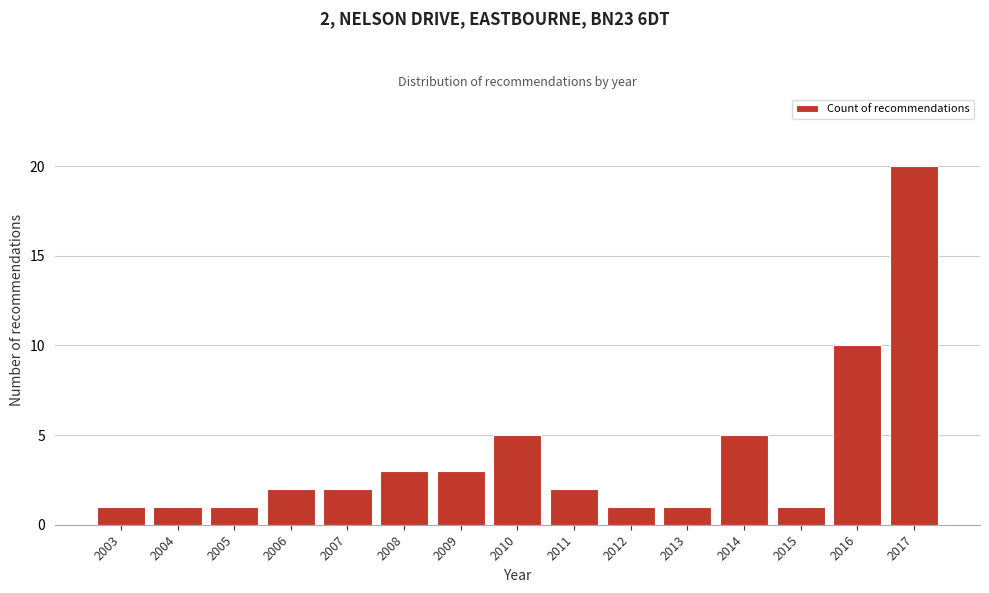

Reading left to right, transcribe all the data shown in this chart.

2003=1	2004=1	2005=1	2006=2	2007=2	2008=3	2009=3	2010=5	2011=2	2012=1	2013=1	2014=5	2015=1	2016=10	2017=20